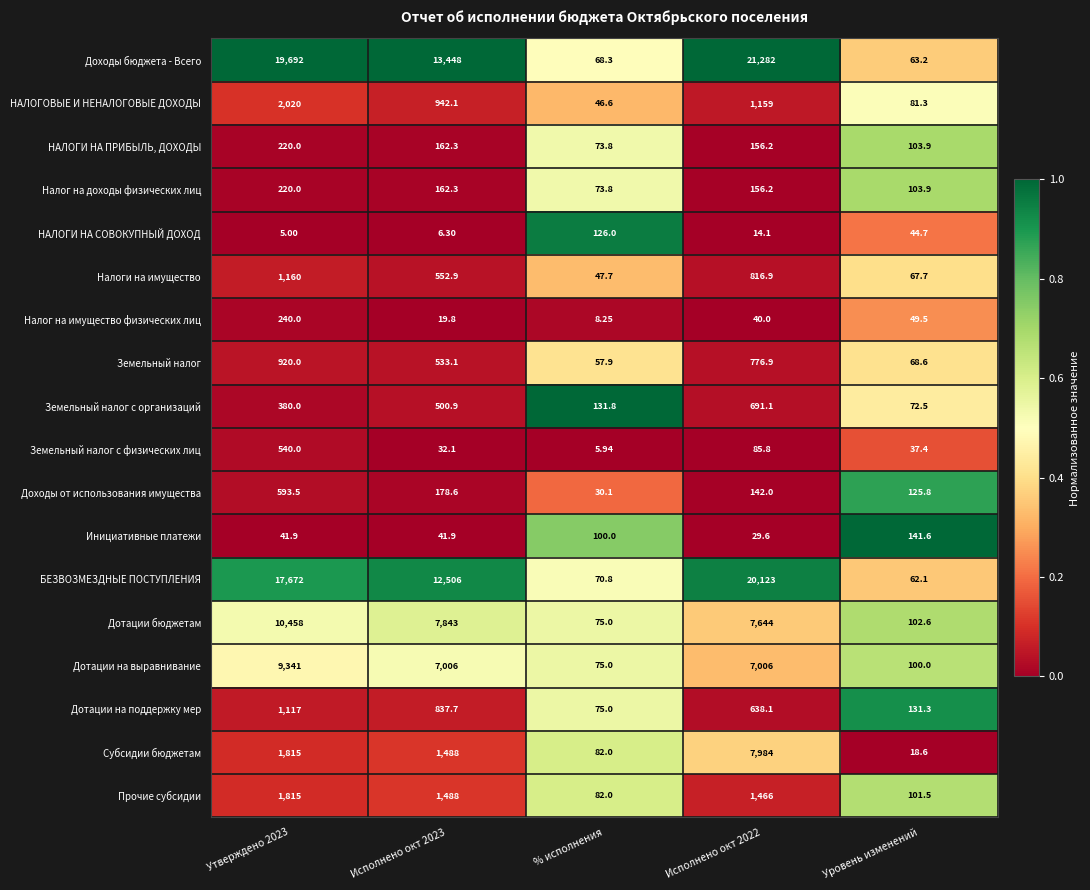

Which series has the largest range (max minus min)?

Доходы бюджета - Всего